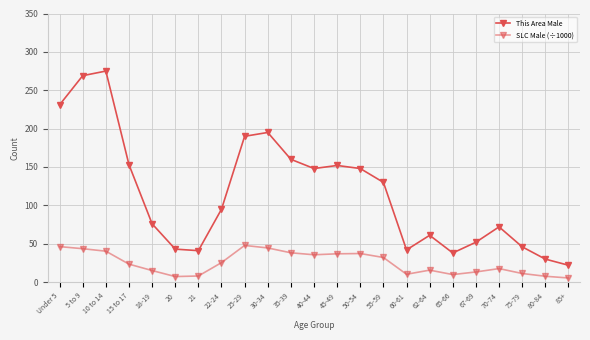

The value of SLC Male (÷1000) at 75-79 is 5.0. True or false?

False